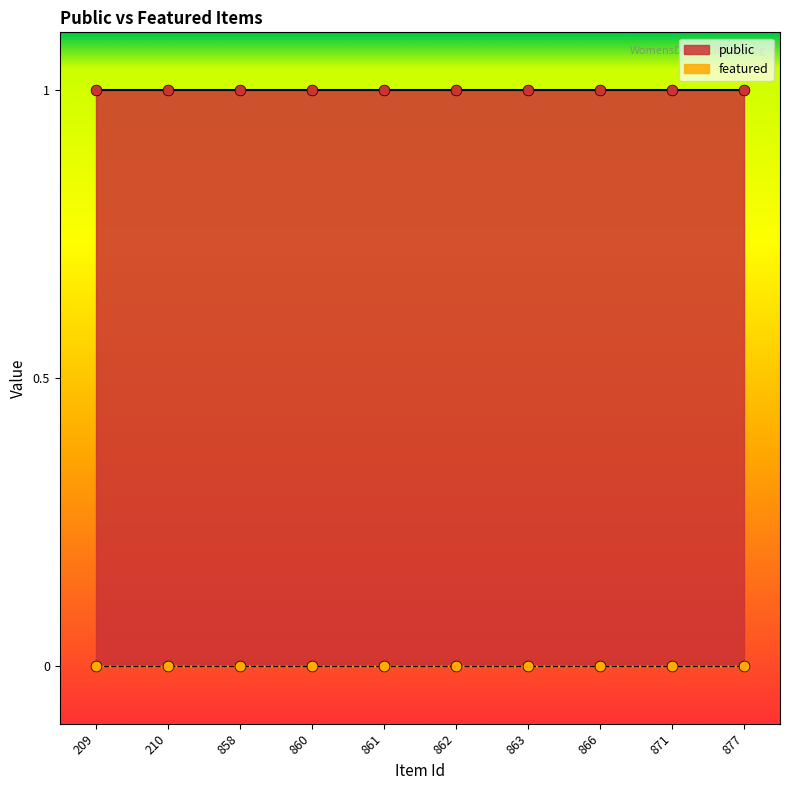

At how many categories does at least one series exceed 0?

10